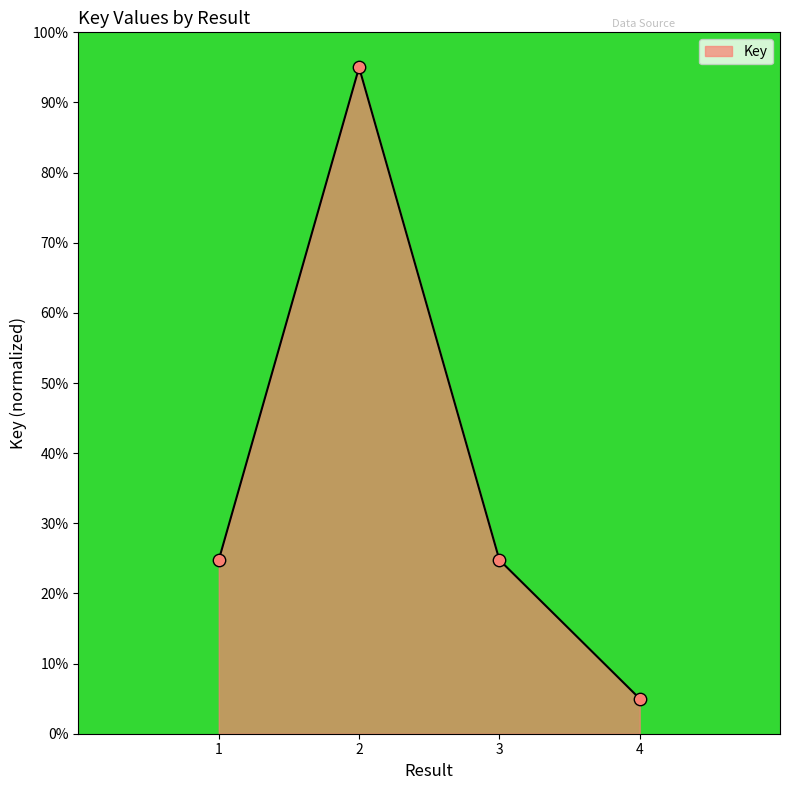

Which has a higher value, 4 or 1?

1